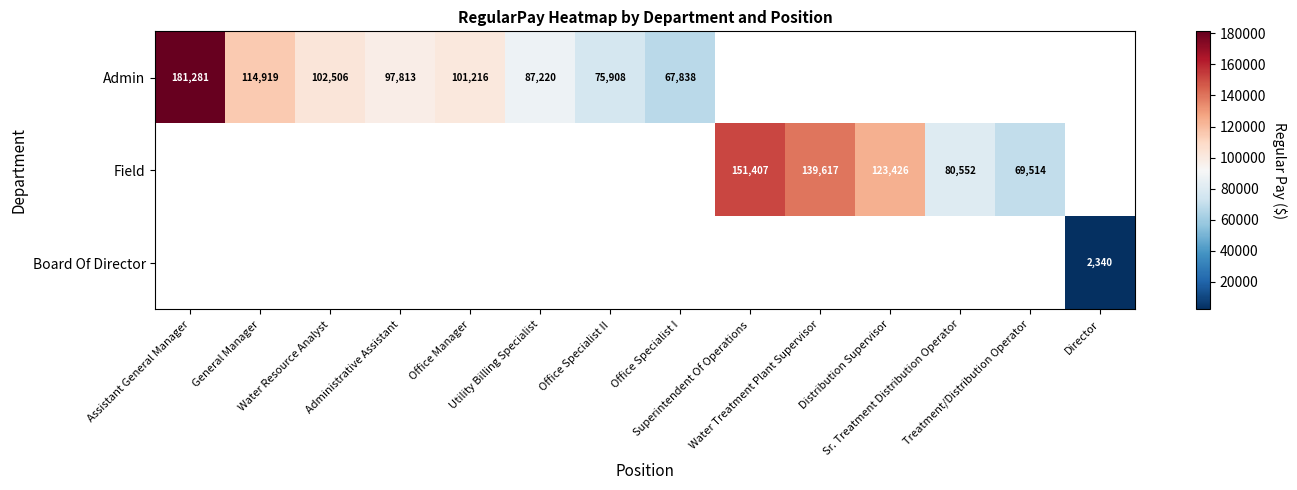

Which label corresponds to the largest value in the chart?

Assistant General Manager